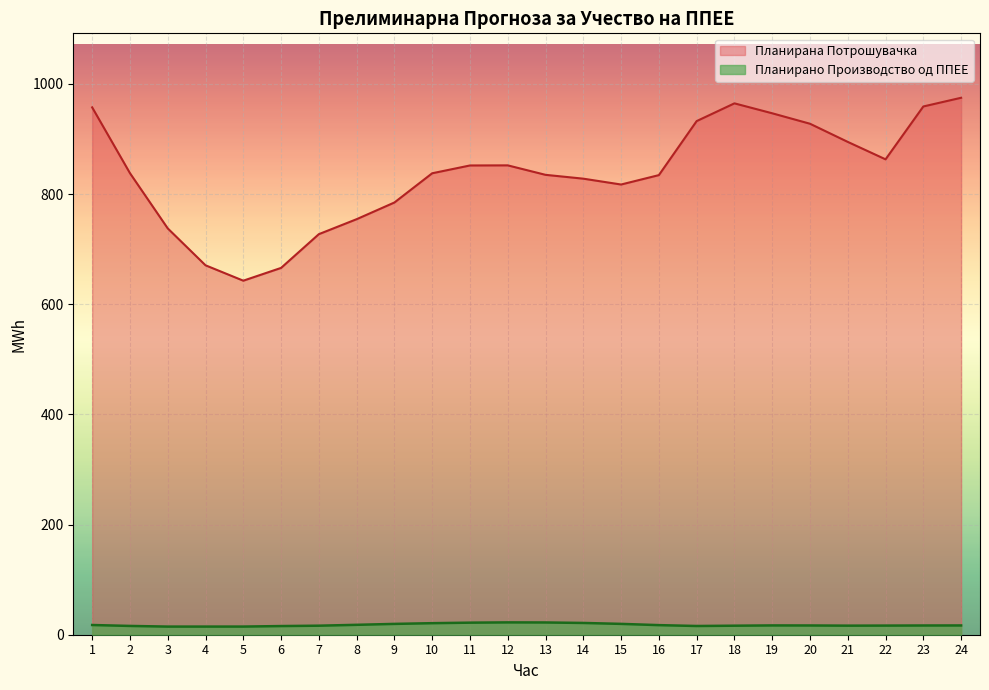

The value of Планирана Потрошувачка at 22 is 863.2. True or false?

True